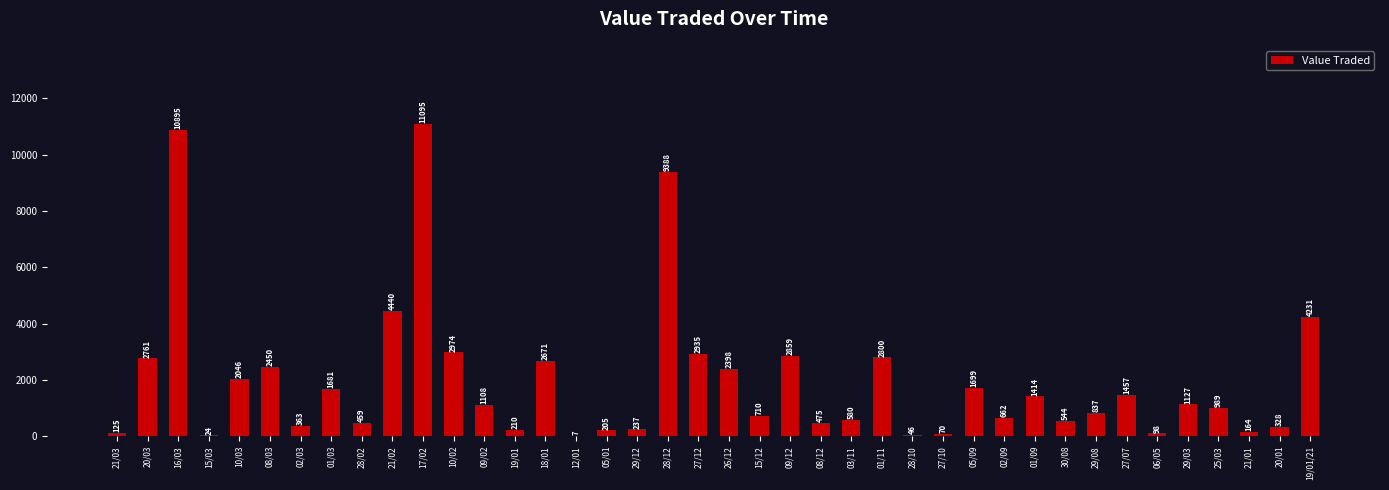

What is the change in value from 02/03 to 15/12?

+347